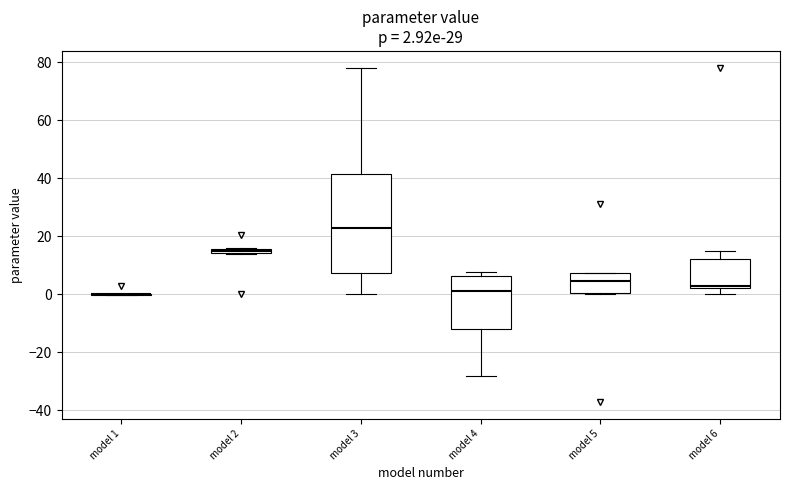

Which box is the tallest, from its lower edge to its upper edge?

model 3